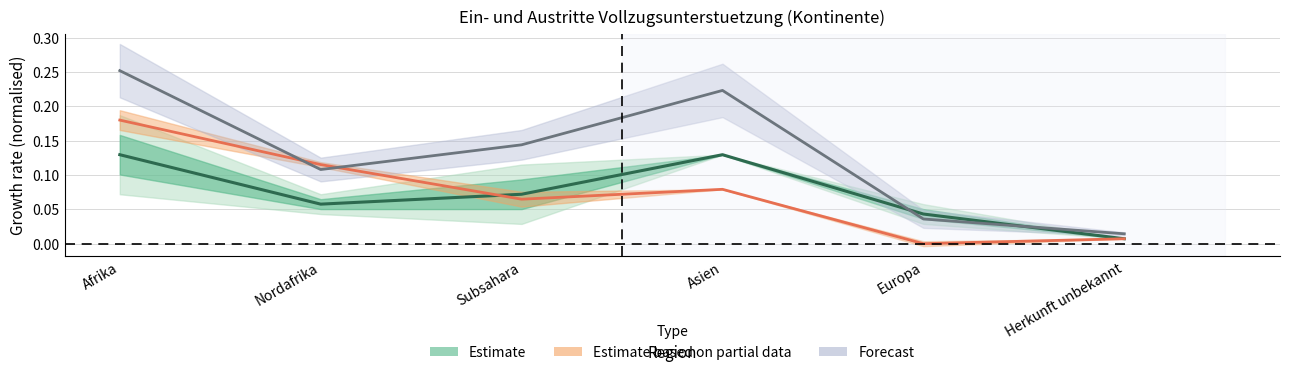

True or false: the data has more than 0 interior local peaks.

True